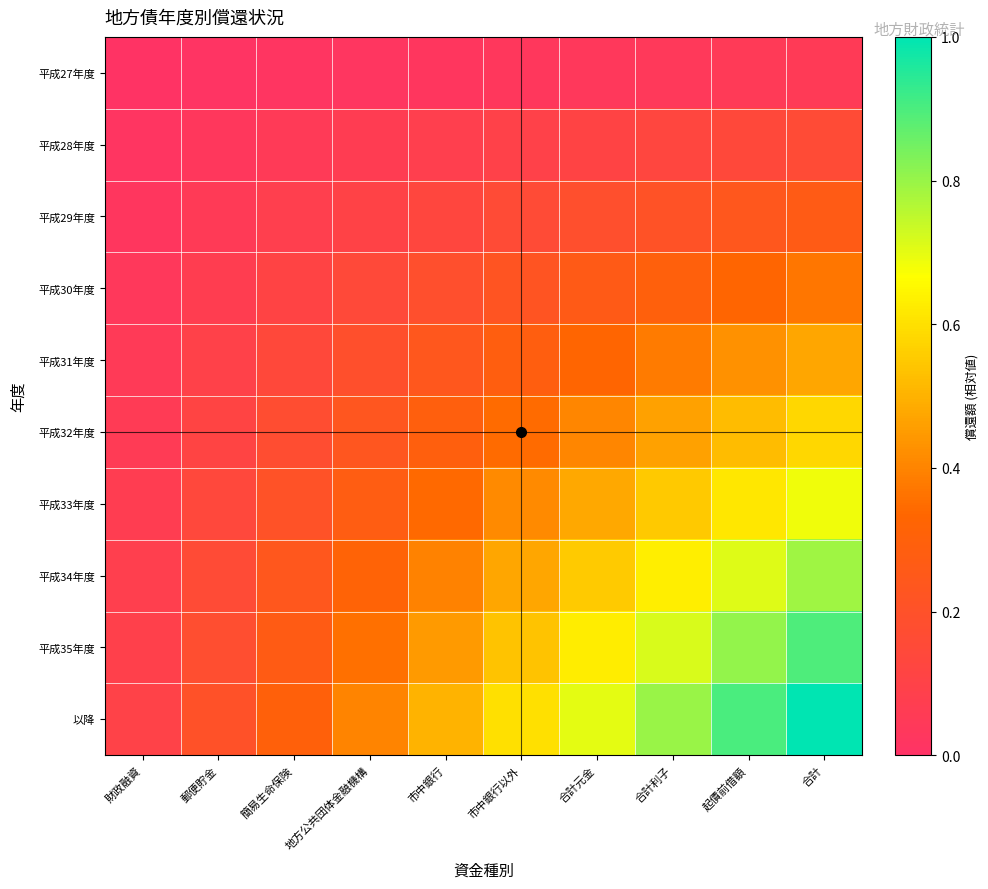

What is the total value across all series at 地方公共団体金融機構?

2.1